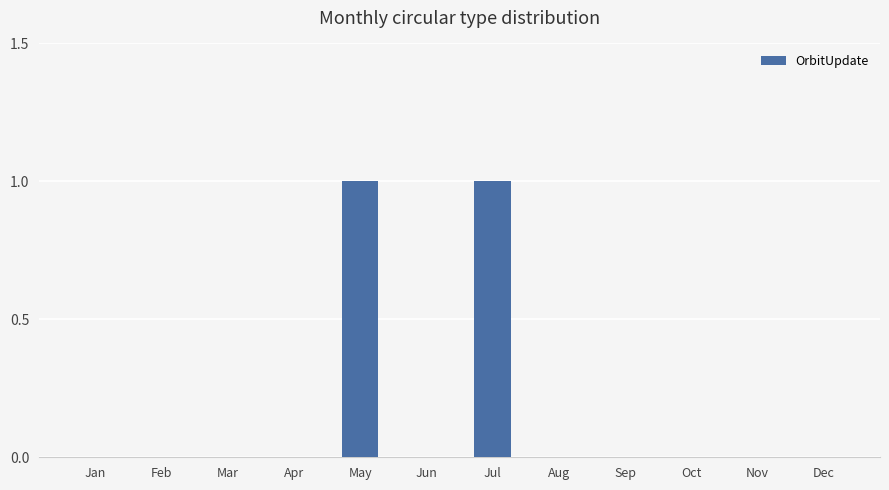

Count the number of categories in the chart.

12